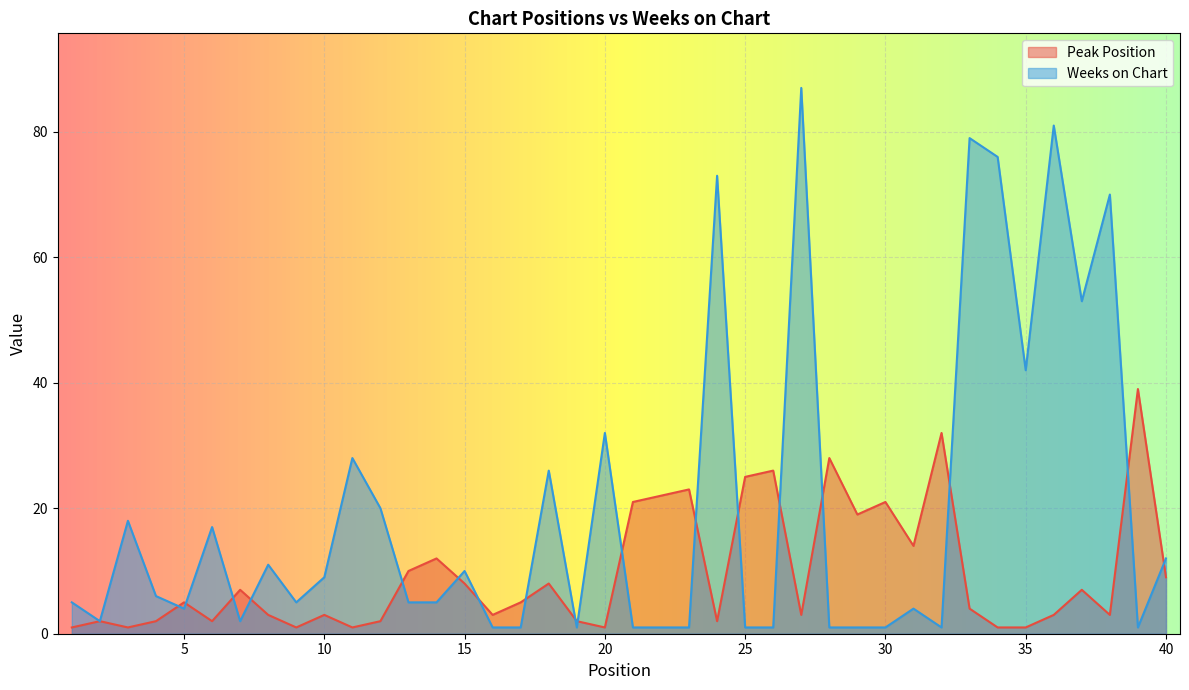

What is the sum of all Weeks on Chart values?

795